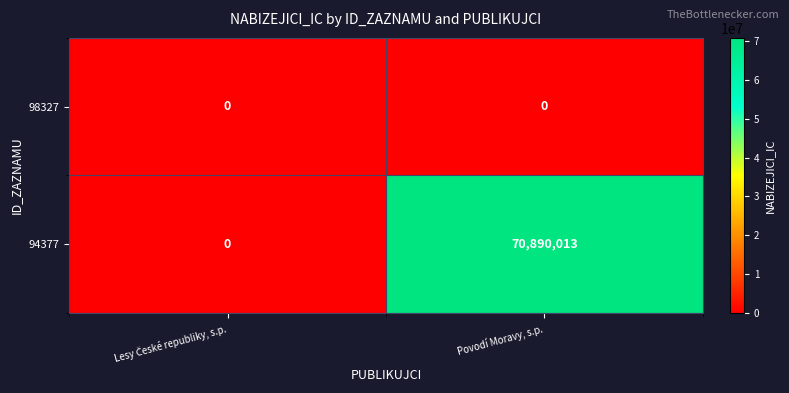

Which series has the widest spread of values?

94377